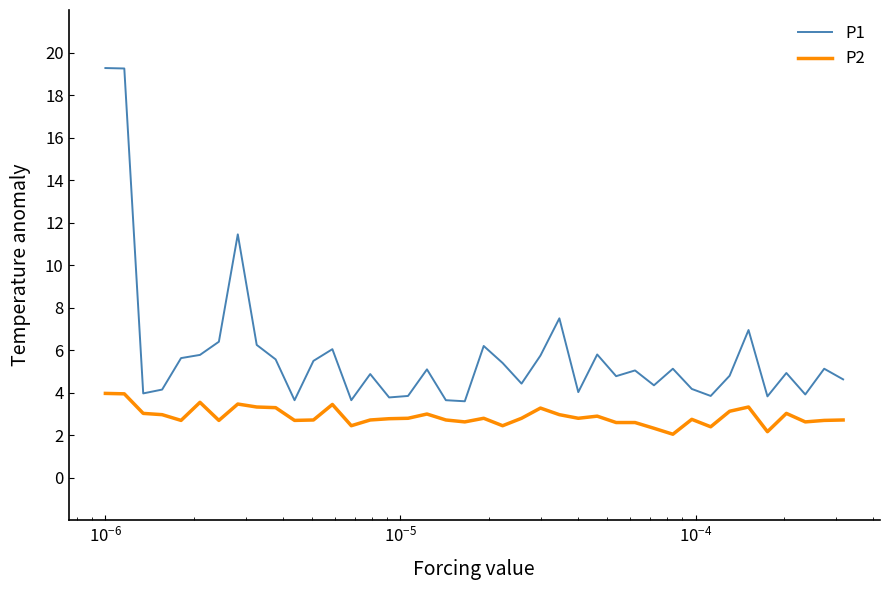

True or false: P1 has more than 1 interior local peaks.

True